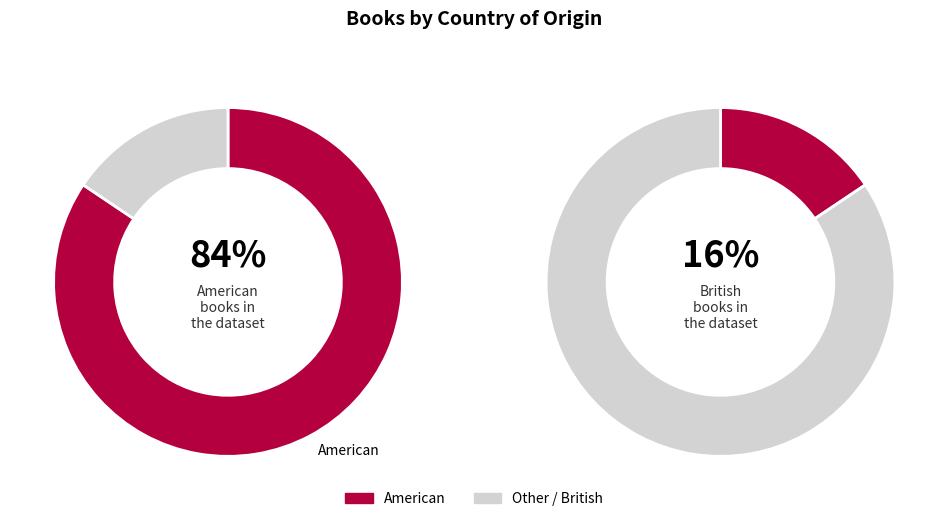

Does any single category account for the majority?

Yes